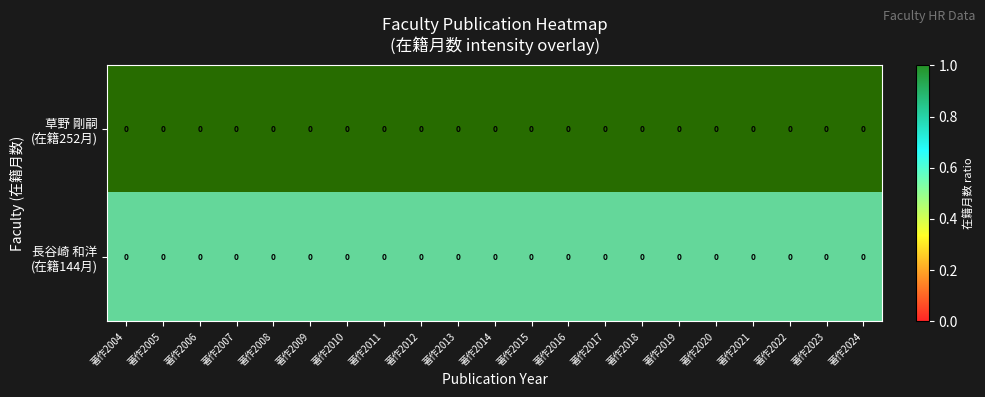

Is it true that 草野 剛嗣 (在籍252月) equals 1.0 at 著作2023?

True